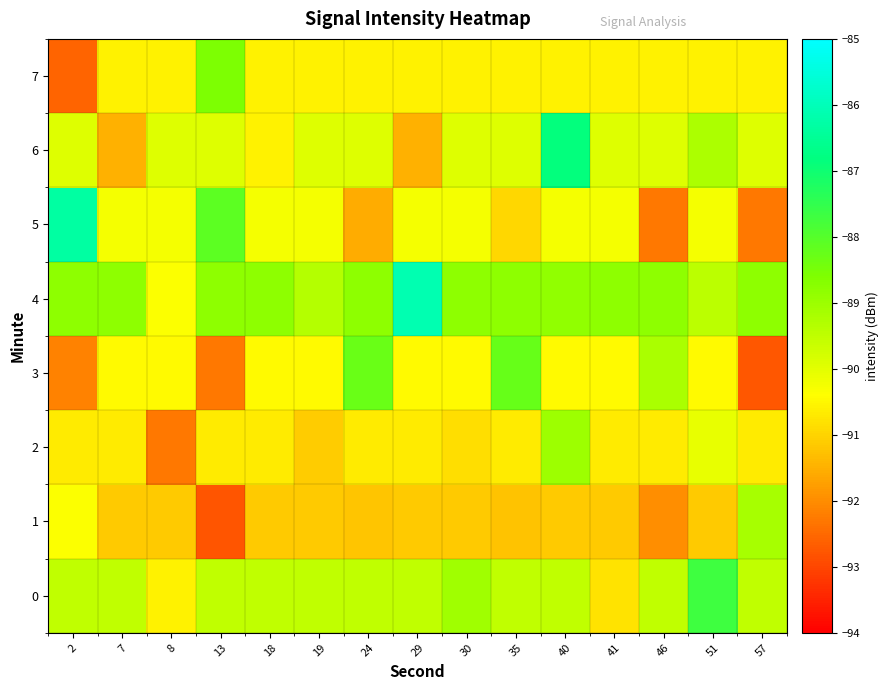

What is the maximum value shown in the chart?

-86.1